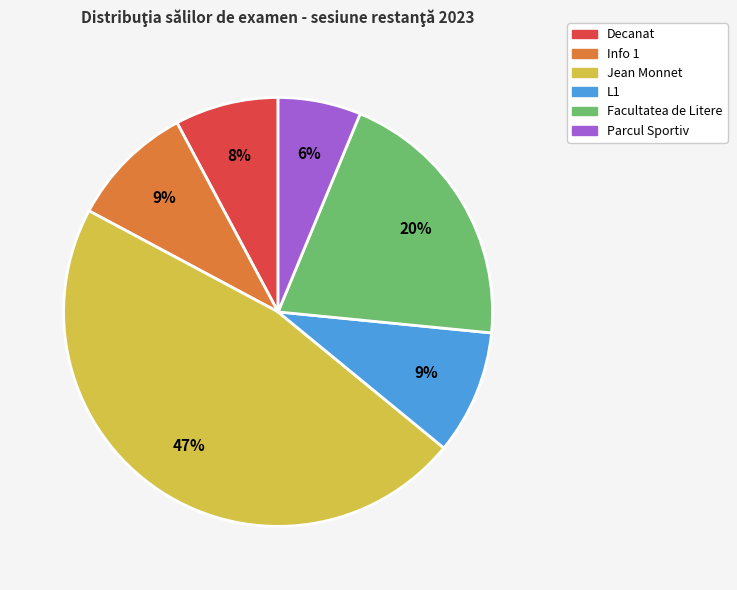

Does any single category account for the majority?

No